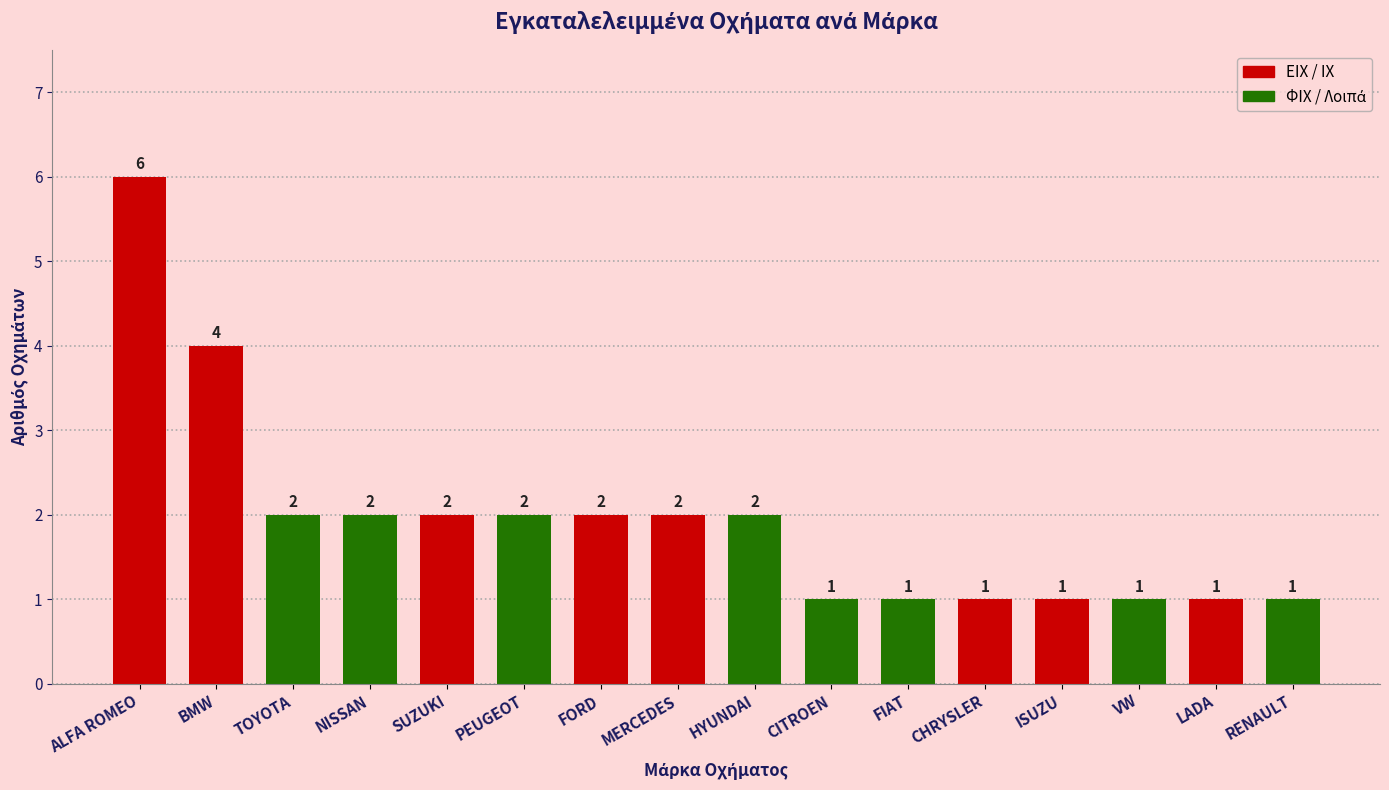

At which category does the chart reach its peak across all series?

ALFA ROMEO